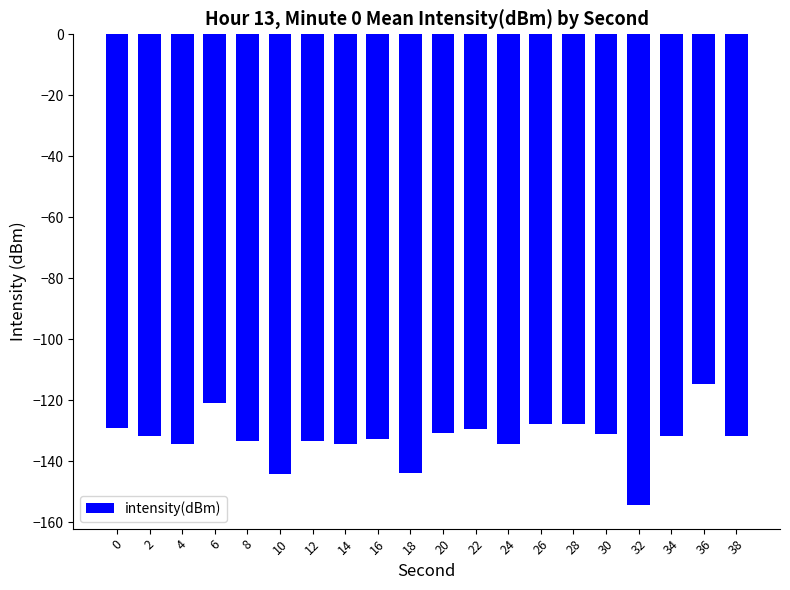

What is the sum of the values at 6 and 12?

-254.4